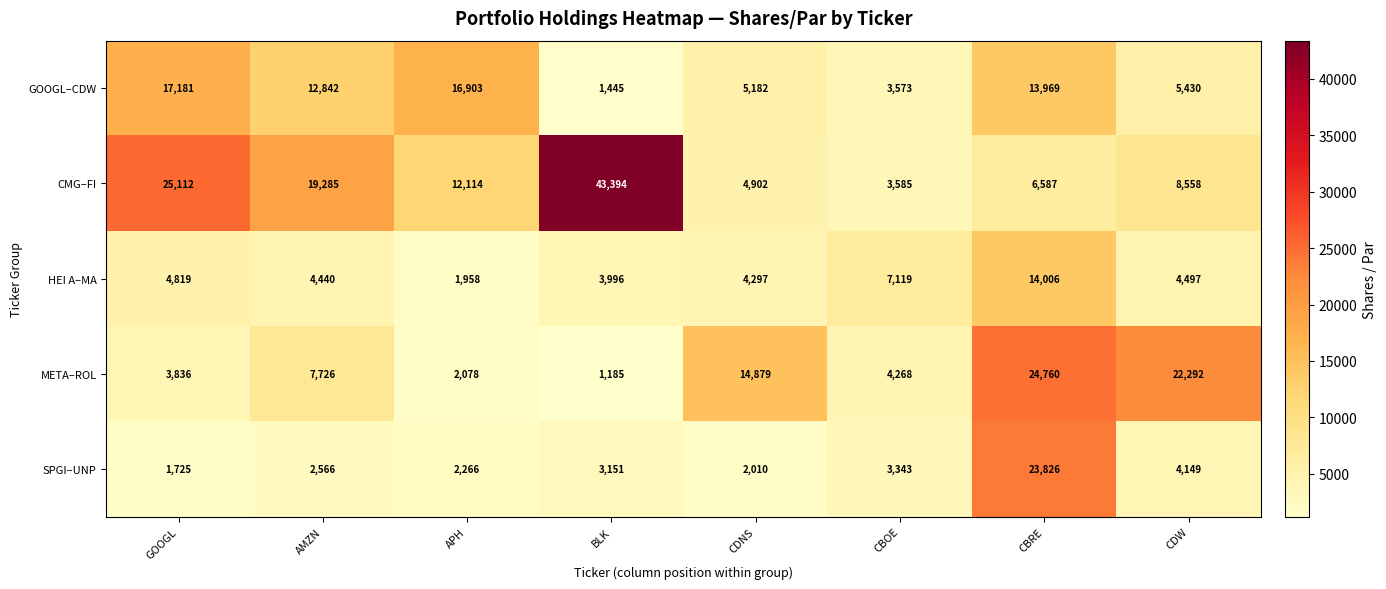

Read the HEI A–MA value at GOOGL, to the nearest 50.

4800